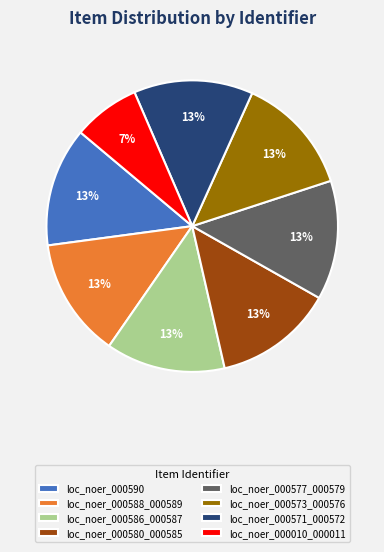

Does any single category account for the majority?

No